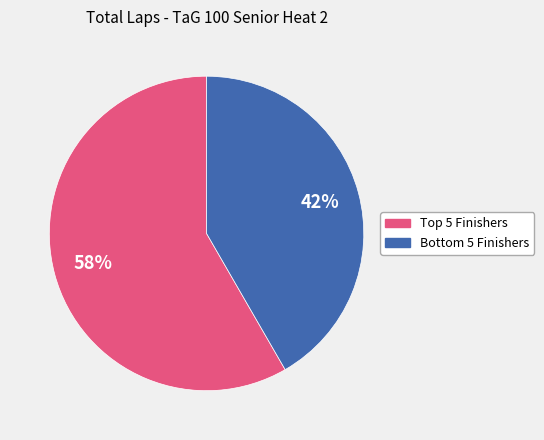

To the nearest percent, what is the average slice percentage?

50%